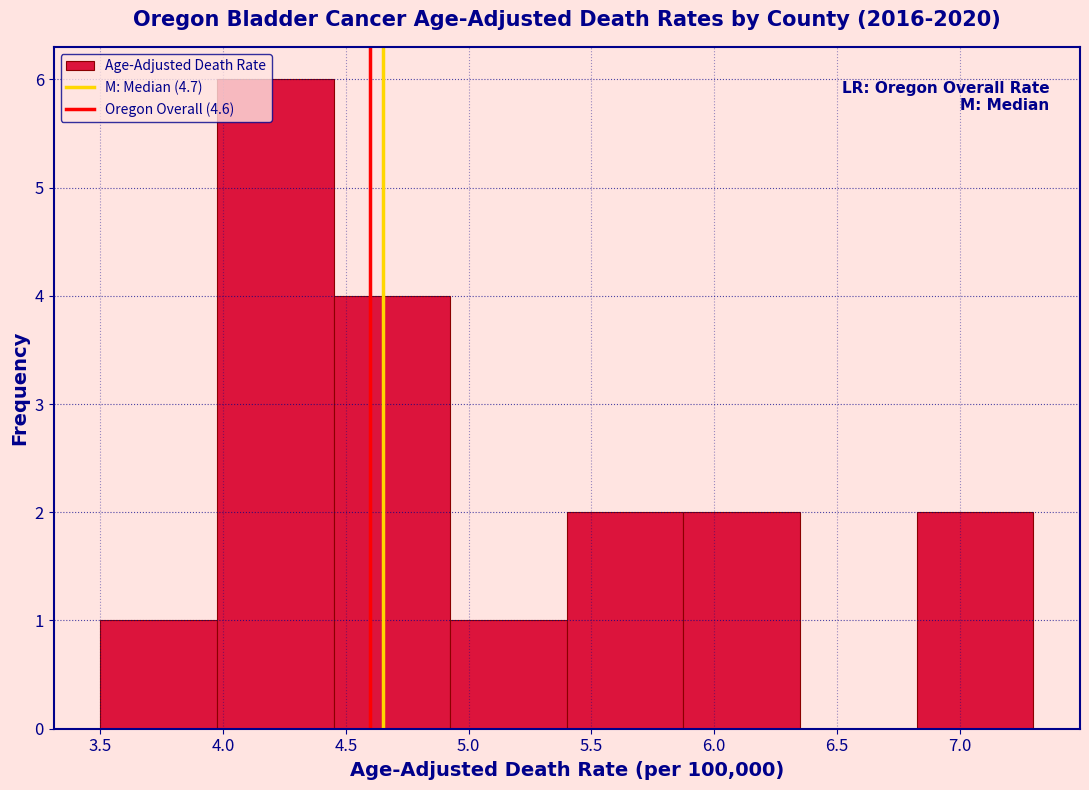

Reading left to right, transcribe this chart: for each bar, give the range it covers on the x-axis and its height. Neither the bar edges nor the heights are printed on the chart, so give them approximately, as read against the axes.

3.500 to 3.975: 1
3.975 to 4.450: 6
4.450 to 4.925: 4
4.925 to 5.400: 1
5.400 to 5.875: 2
5.875 to 6.350: 2
6.350 to 6.825: 0
6.825 to 7.300: 2